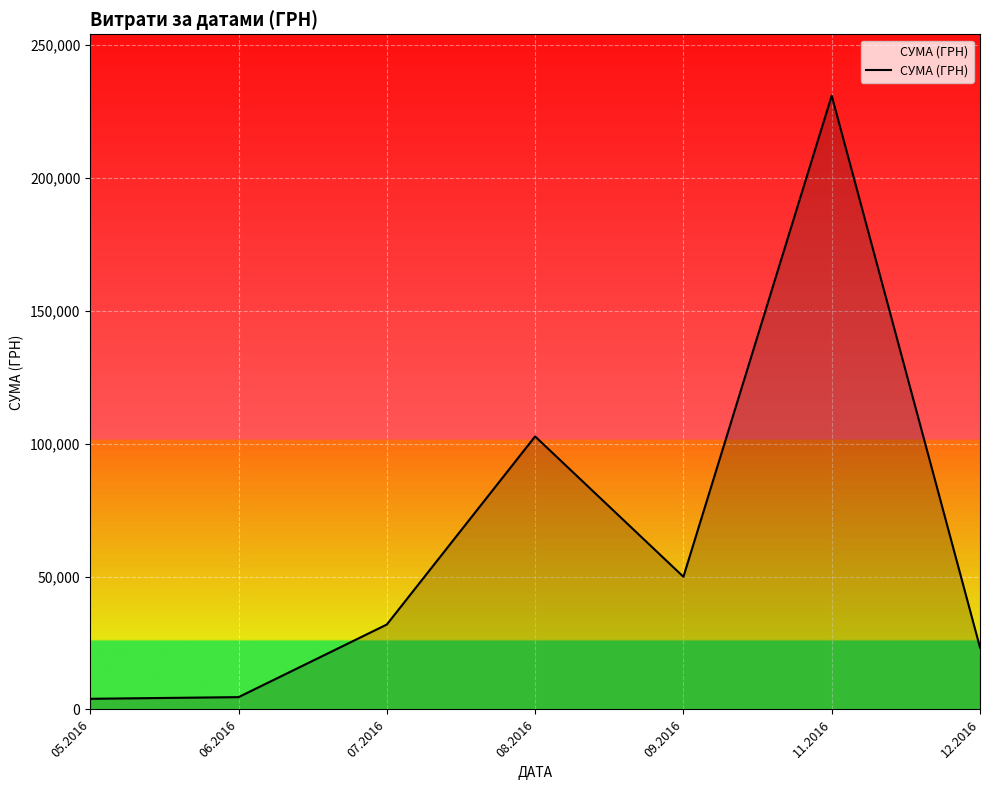

Which category has the highest value across all series?

11.2016